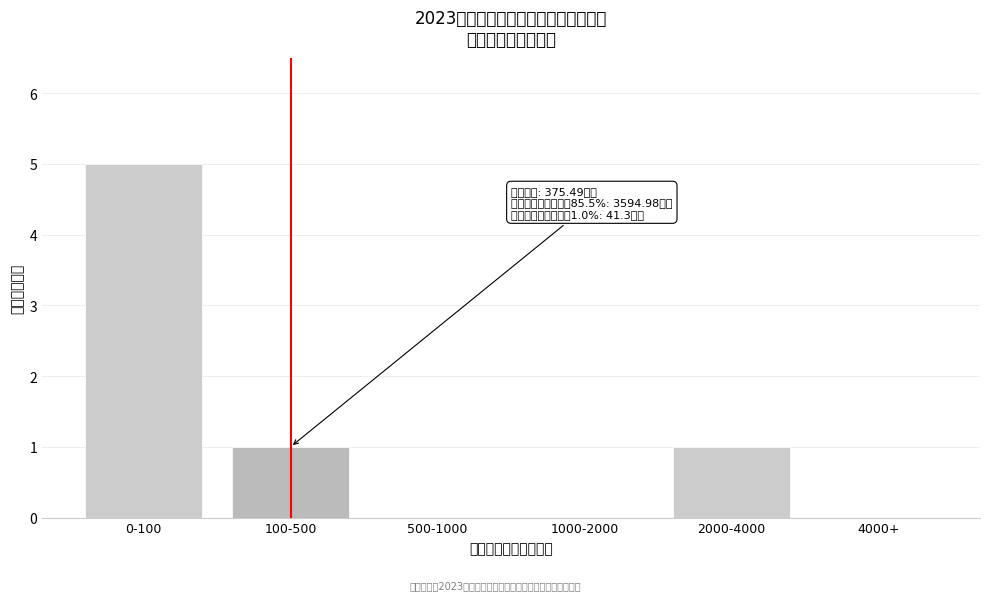

Reading left to right, what are all the values shown in this chart?

0-100=5	100-500=1	500-1000=0	1000-2000=0	2000-4000=1	4000+=0